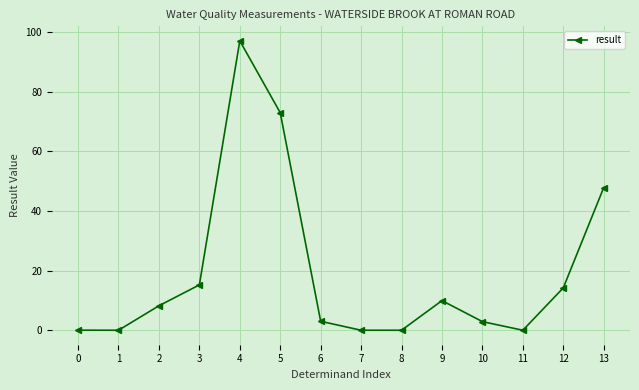

What is the difference between the second highest and minimum values?

72.9